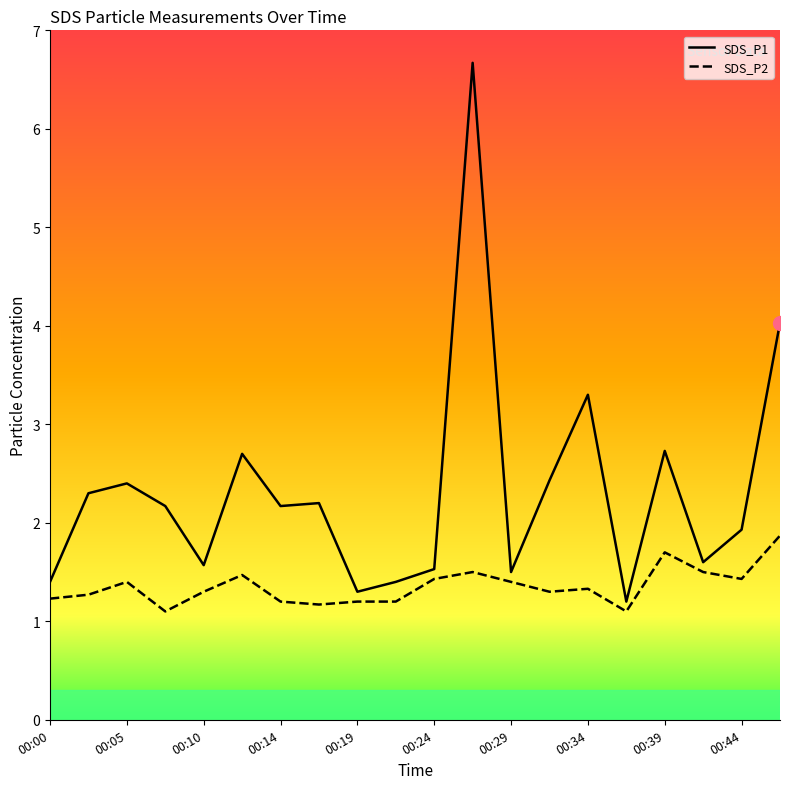

True or false: SDS_P1 and SDS_P2 cross at least once.

False